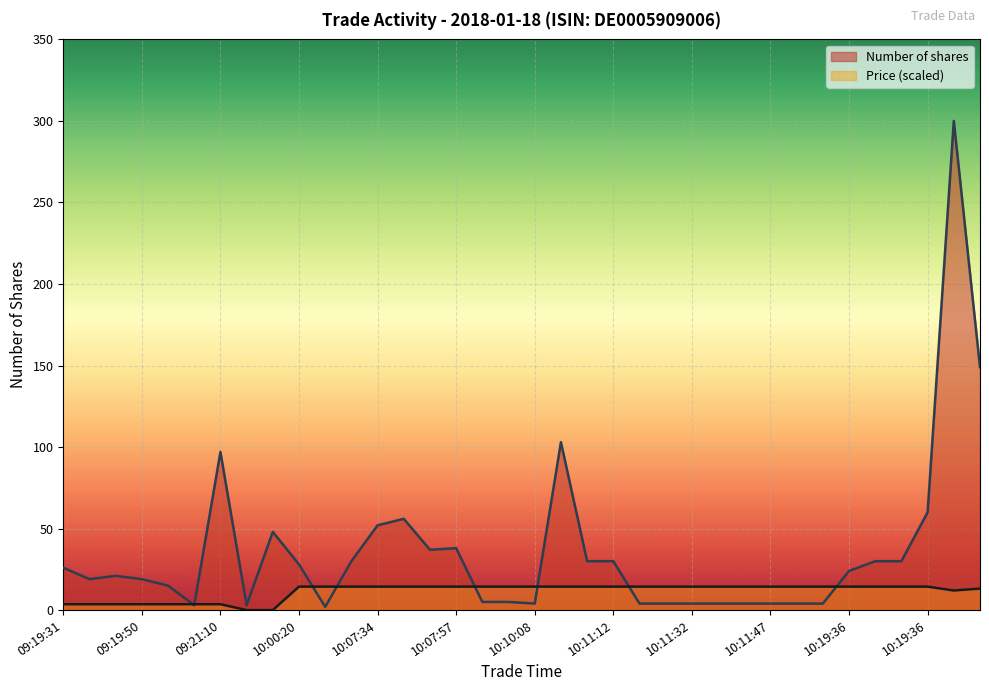

Between which two adjacent categories do Price and Number of shares first intersect?

09:19:50 and 09:21:10